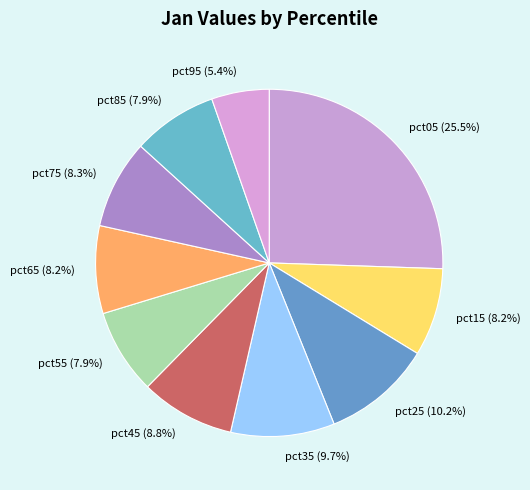

To the nearest percent, what portion does pct25 represent?

10%